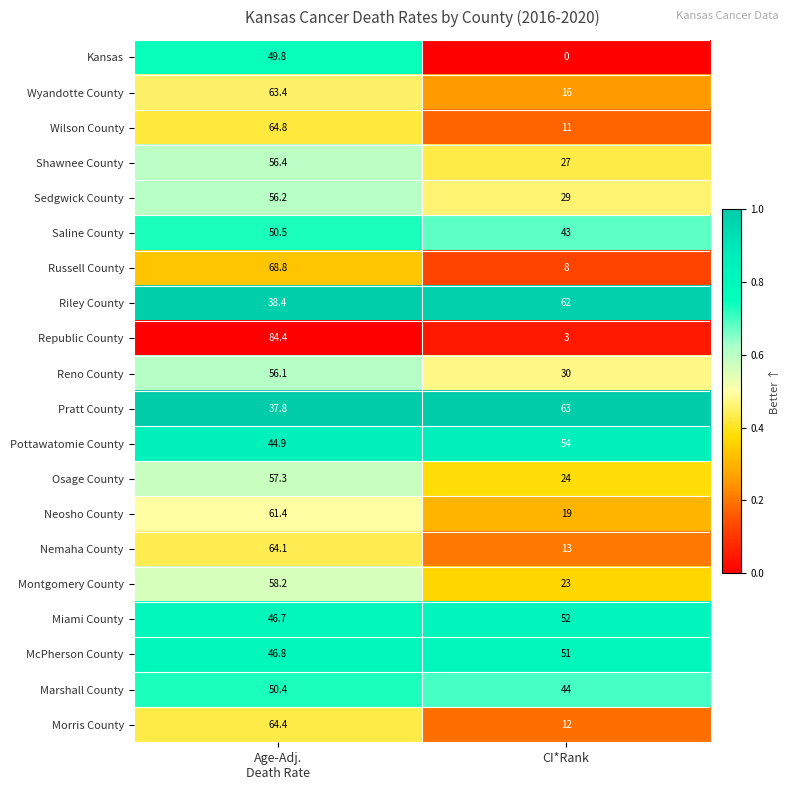

Where is Republic County nearest to the value 43?

CI*Rank